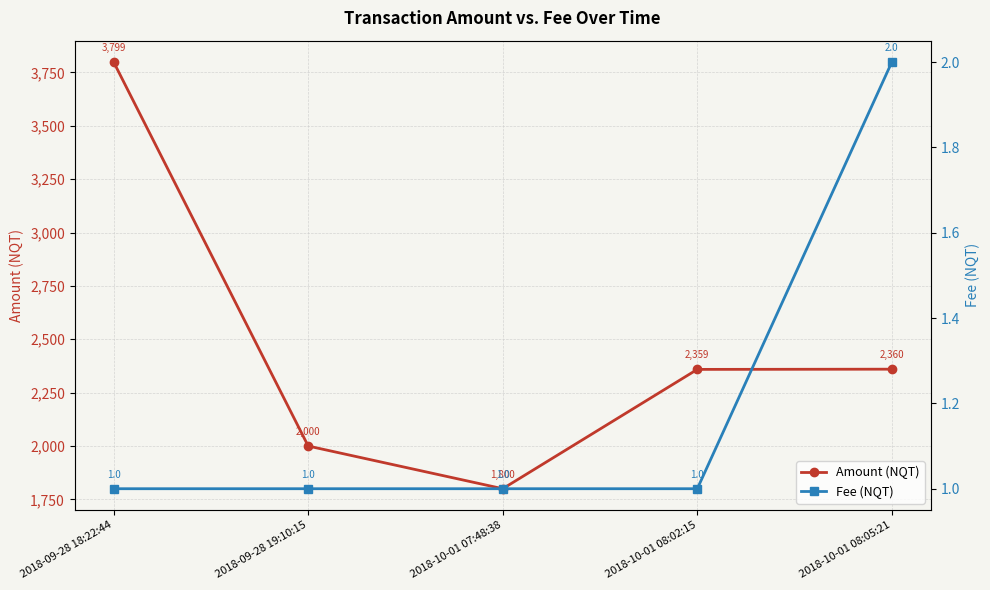

The Amount (NQT) series shows 3518 at 2018-10-01 08:05:21. True or false?

False